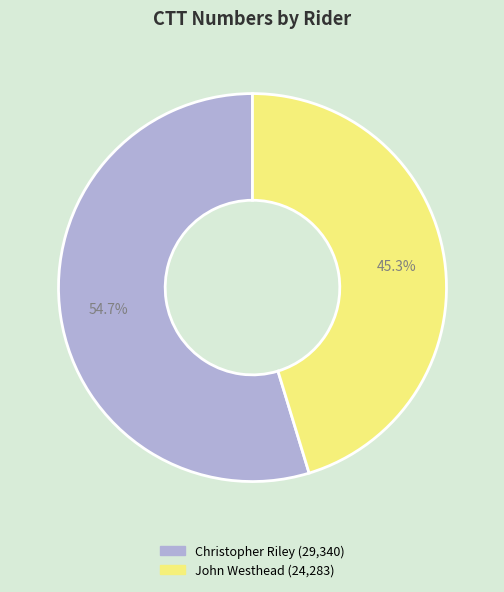

The Christopher Riley slice represents 55% of the pie. True or false?

True